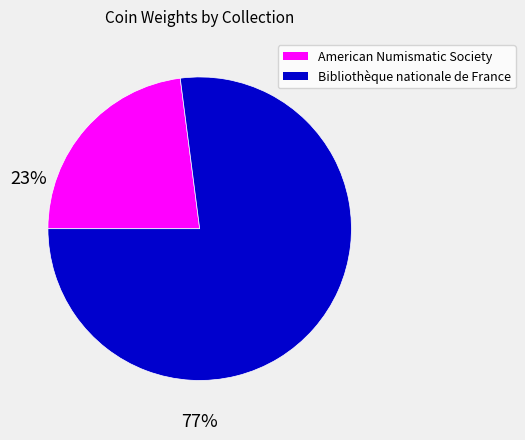

Does any single category account for the majority?

Yes